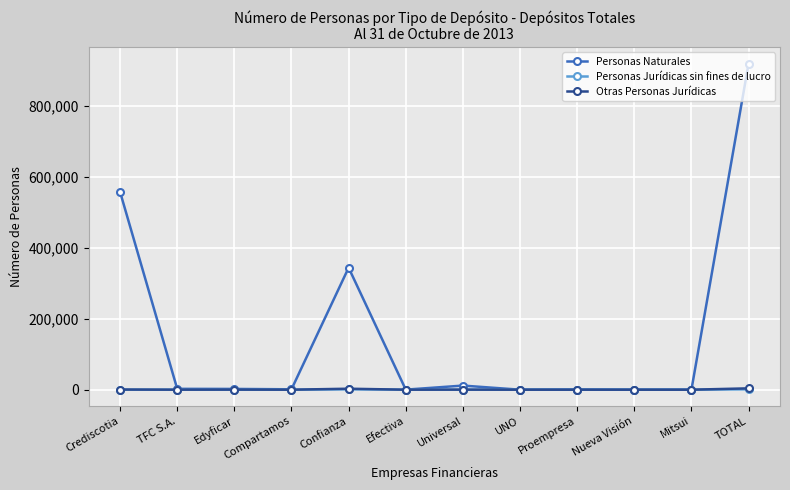

Between Crediscotia and UNO, which series saw the biggest shift?

Personas Naturales